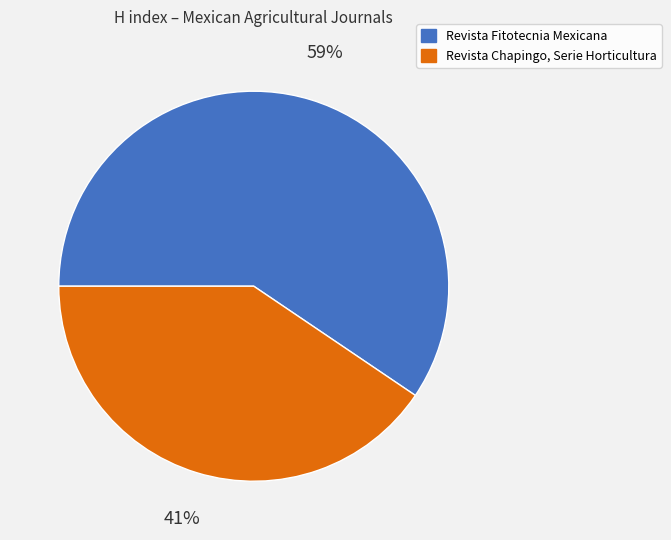

What is the largest slice in the pie chart?

Revista Fitotecnia Mexicana